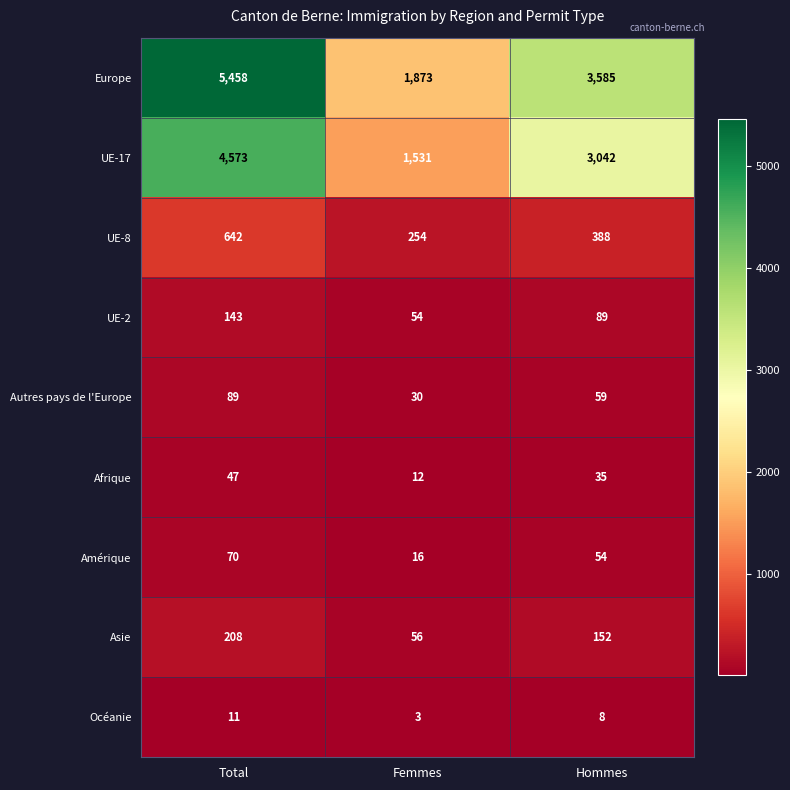

At which category is the sum across all series the highest?

Total